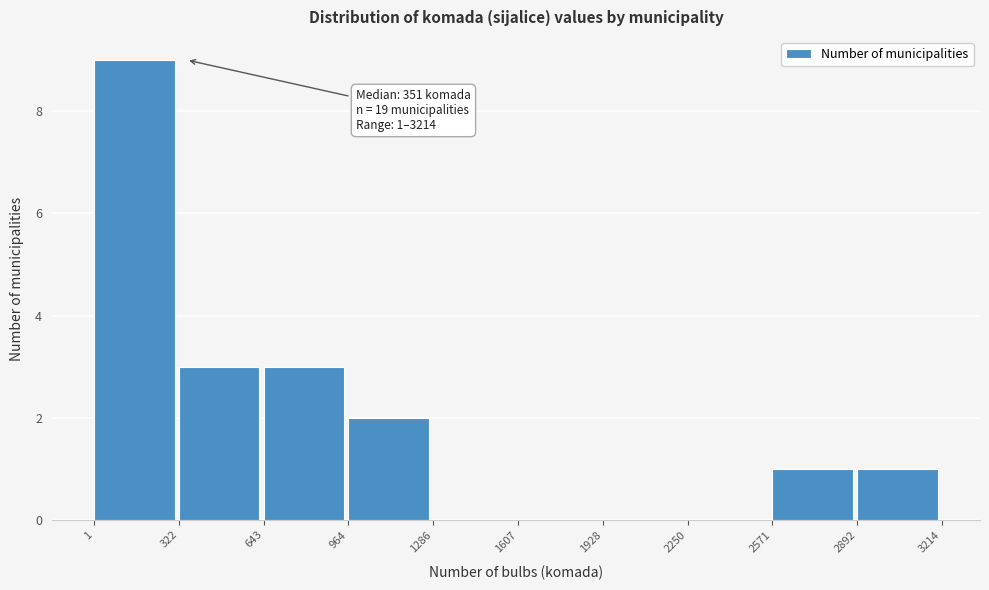

Which range on the x-axis has the tallest bar?

1 to 322